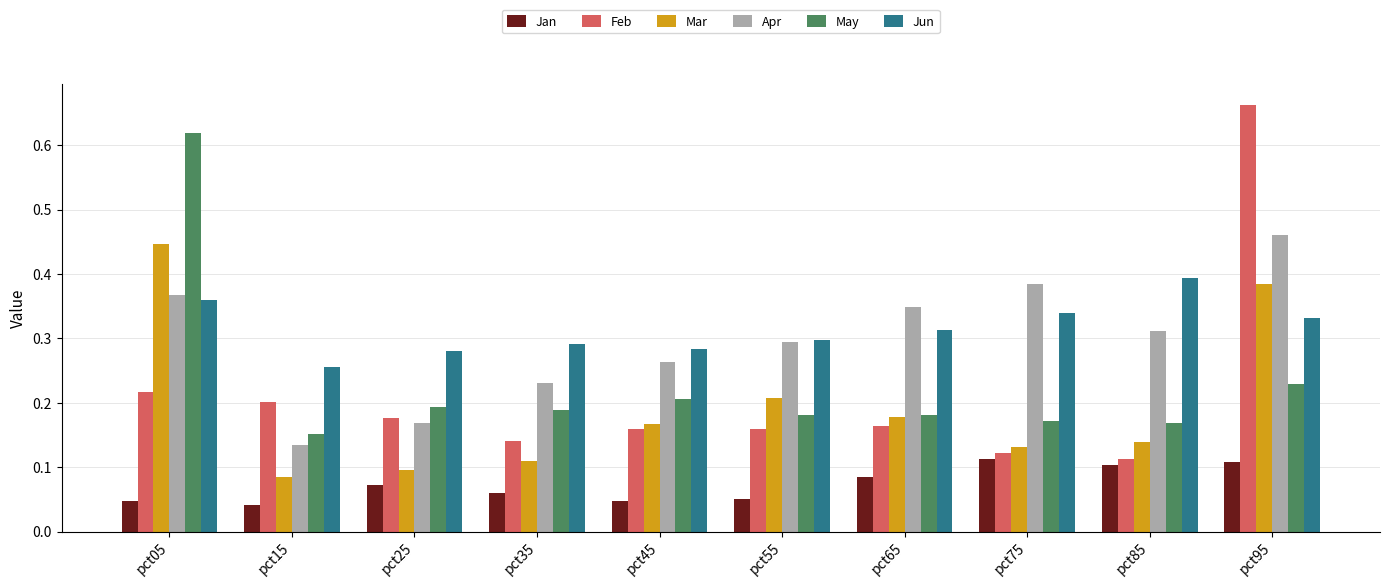

The May series shows 0.1 at pct45. True or false?

False